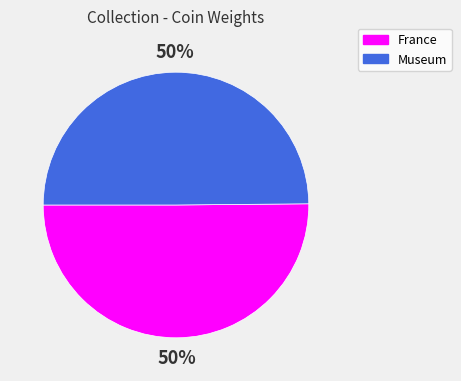

Is the sum of Museum and France greater than half?

Yes